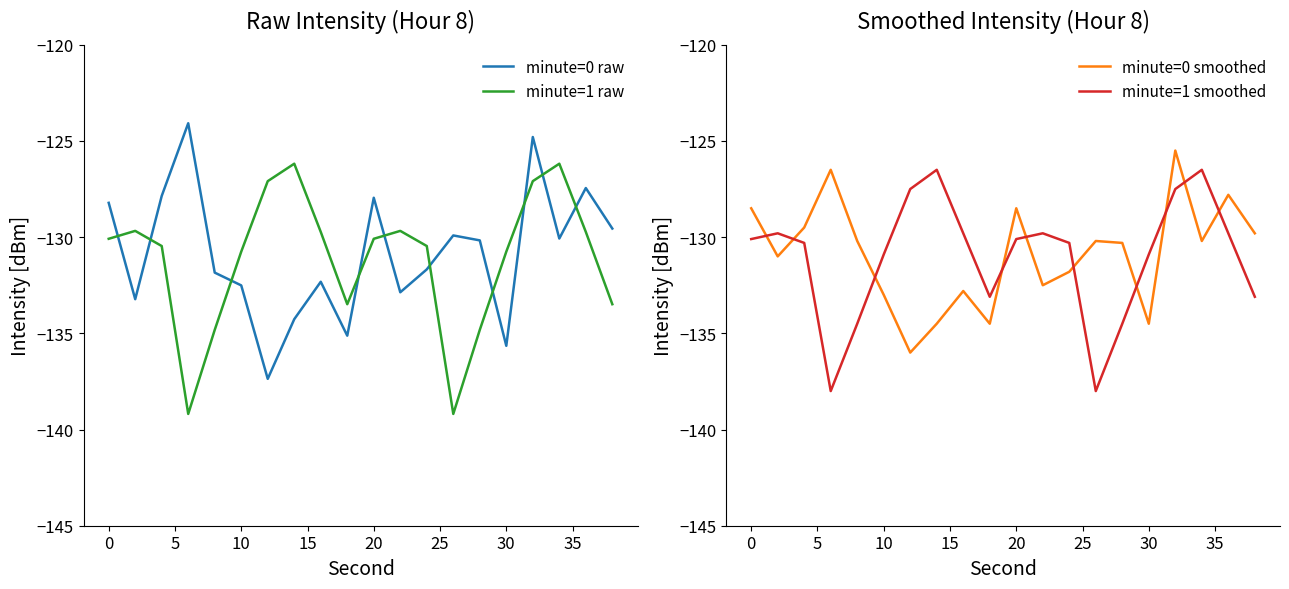

Which series has the largest total across all categories?

minute=0 raw